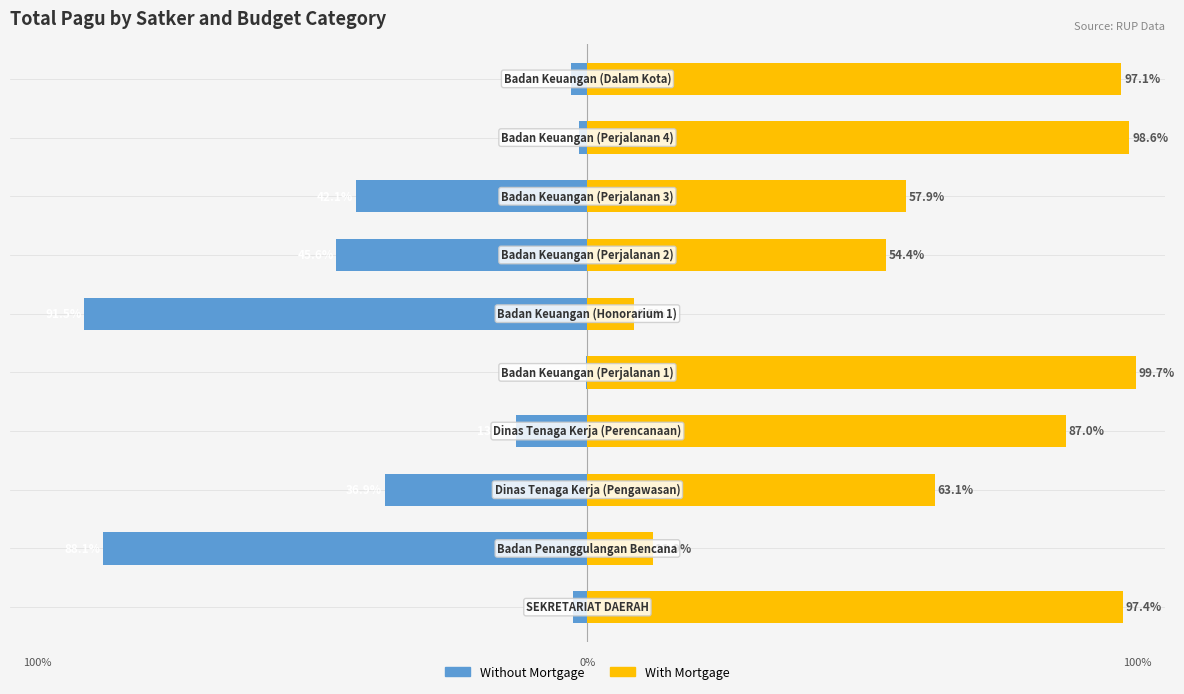

Is it true that With Mortgage equals 15.5 at 6?

False